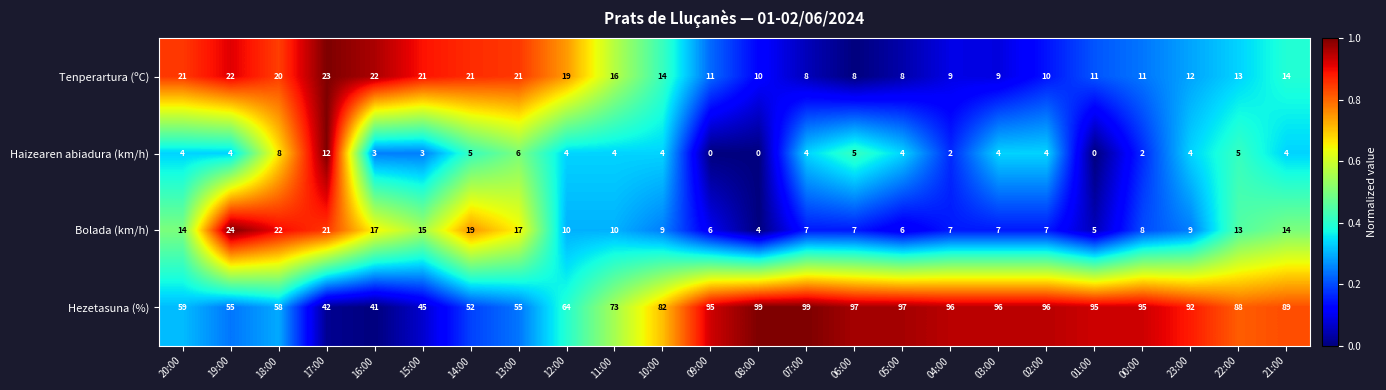

Which series changed the most between 08:00 and 03:00?

Haizearen abiadura (km/h)